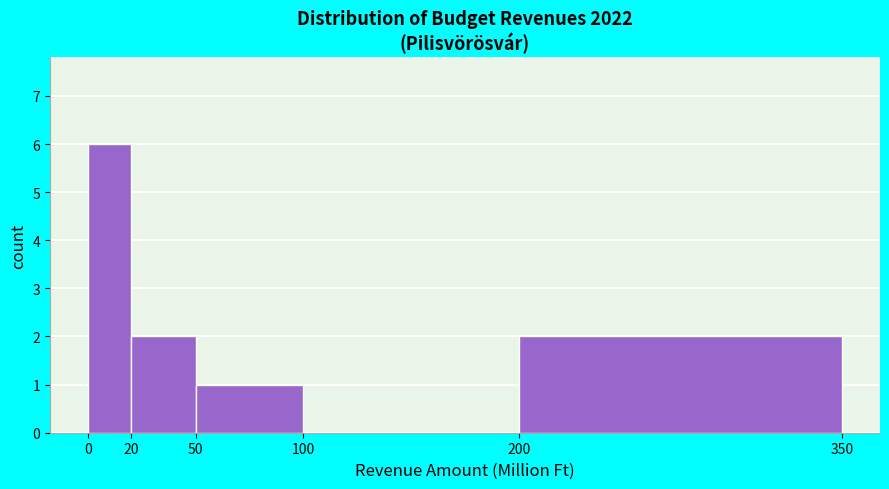

What is the height of the bar covering 200 to 350 on the x-axis? The values are not printed on the chart, so give them approximately, as read against the axis.

2